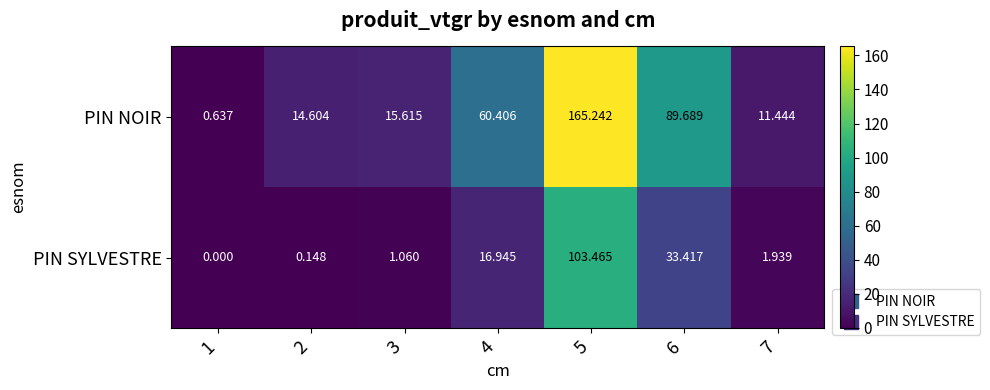

Rank the series by their average value, from highest to lowest.

PIN NOIR, PIN SYLVESTRE